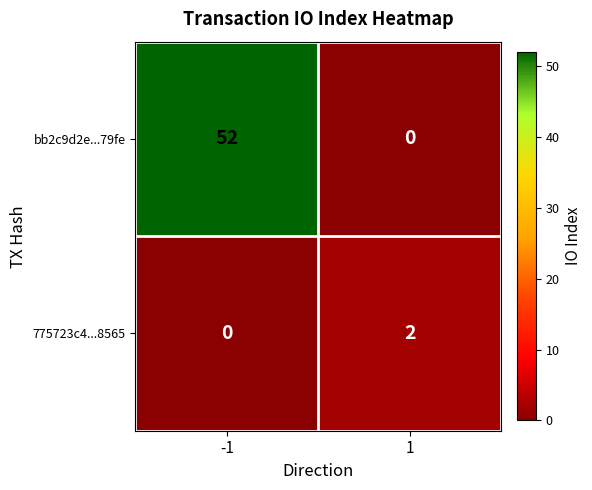

What is the spread (max minus min) of values at 1?

2